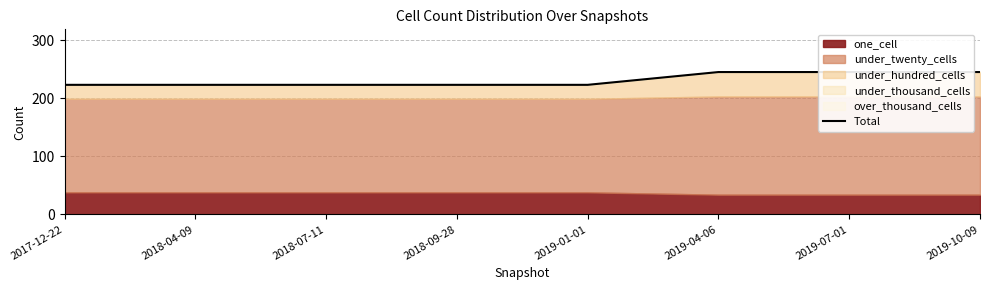

Rank the categories by value from highest to lowest.

2019-04-06, 2019-07-01, 2019-10-09, 2017-12-22, 2018-04-09, 2018-07-11, 2018-09-28, 2019-01-01